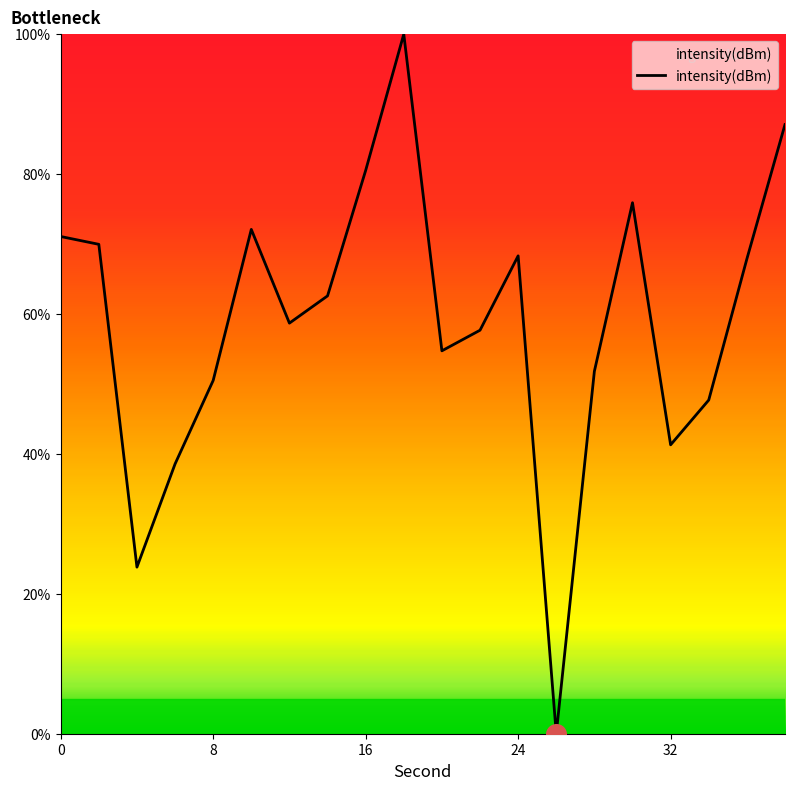

What is the greatest value displayed?

100.0